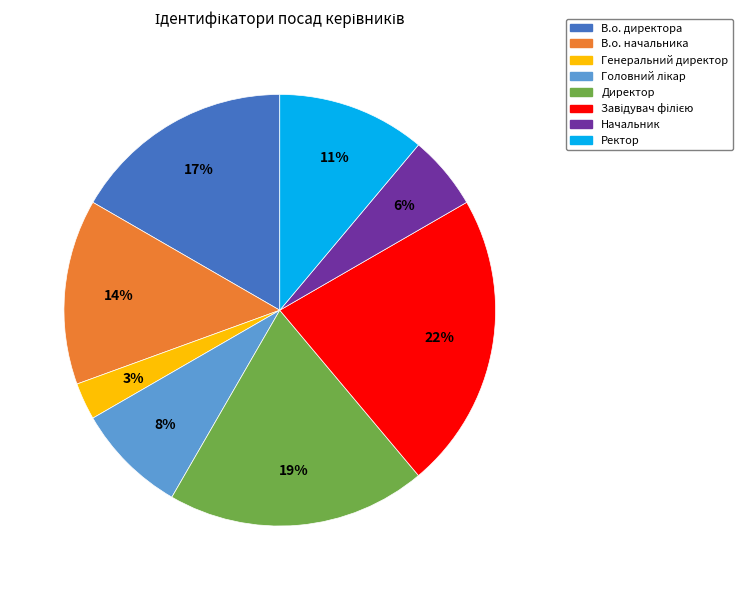

Approximately how many times larger is the value at Ректор compared to В.о. начальника?

0.8